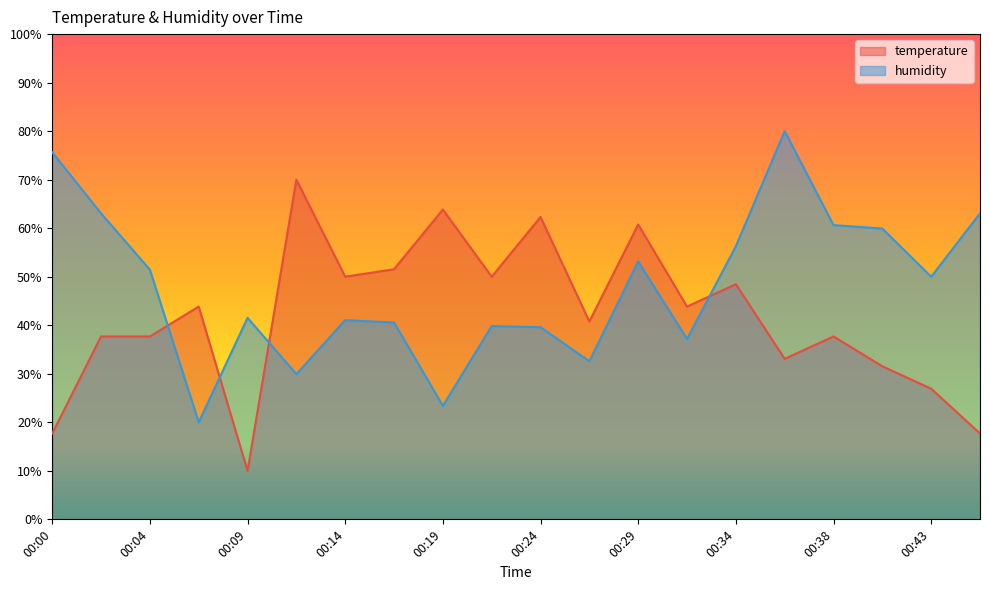

Which category has the lowest value in the humidity series?

00:07